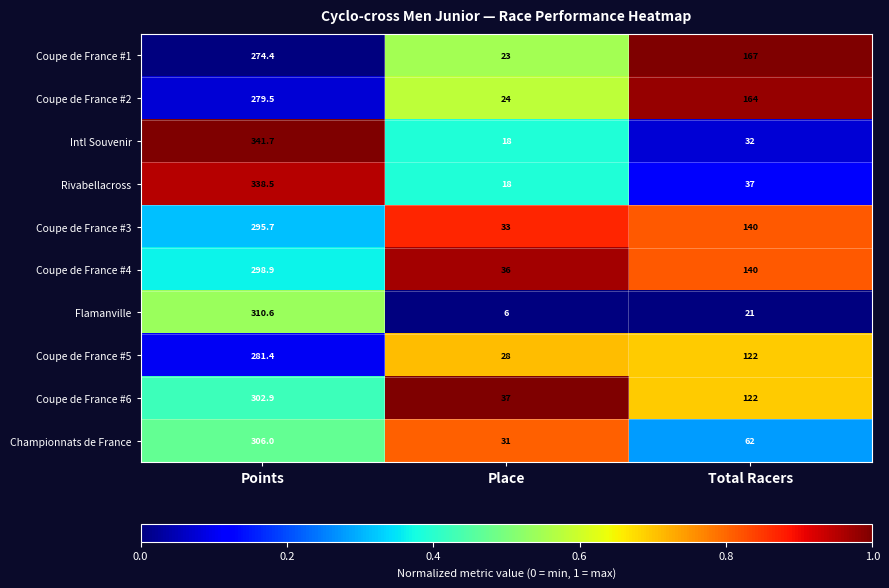

What is the spread (max minus min) of values at Place?

31.0